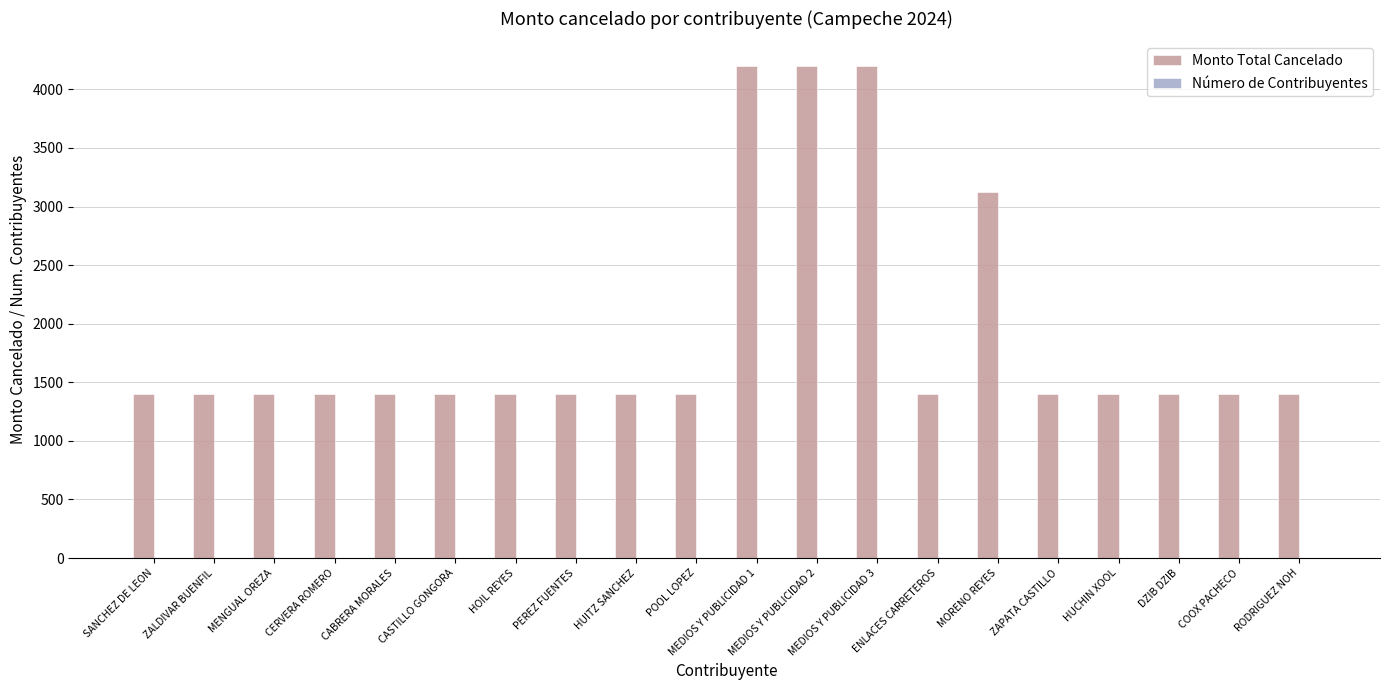

What is the sum of all Monto Total Cancelado values?

38120